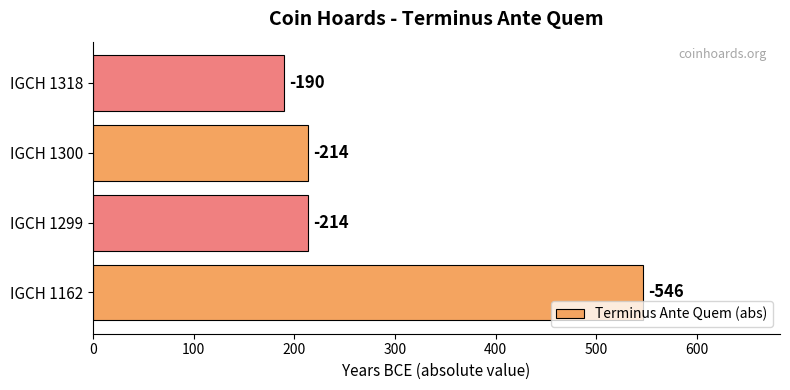

How many bars are there in total?

4